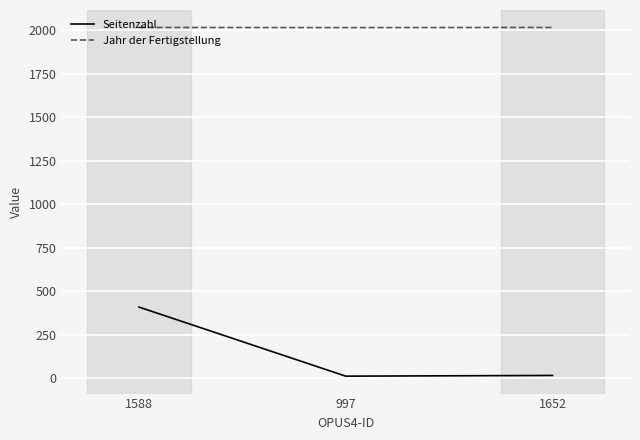

The value of Jahr der Fertigstellung at 1652 is 3440. True or false?

False